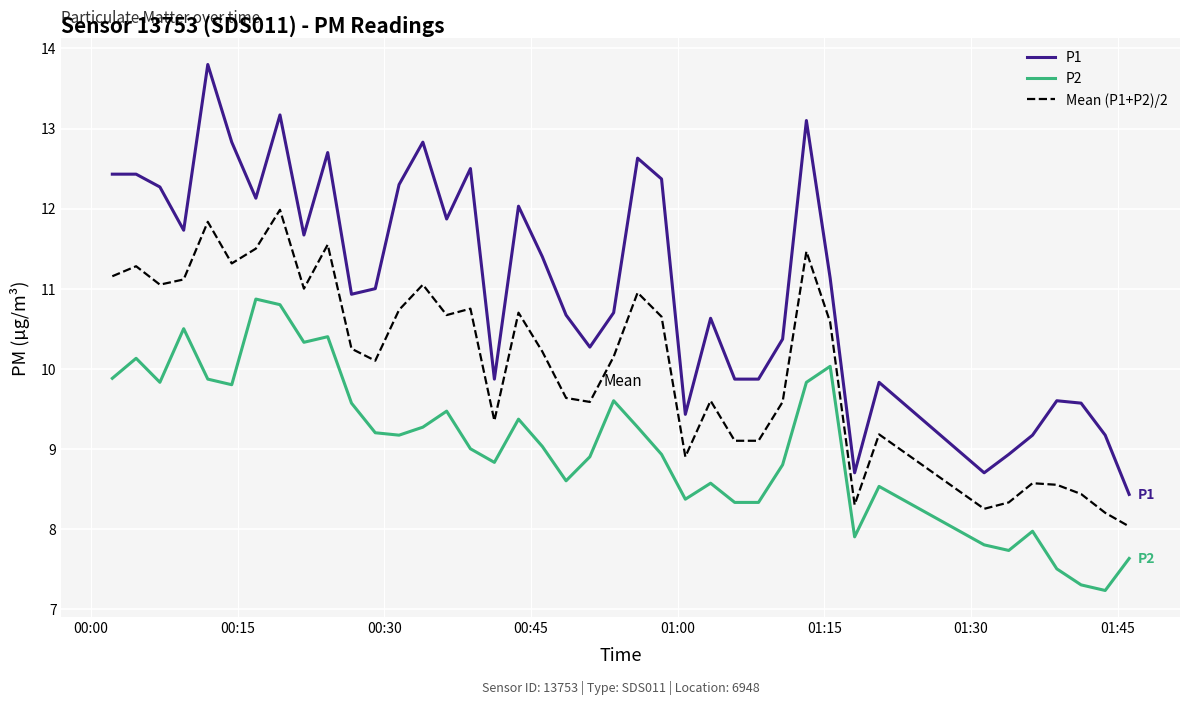

Which series has the largest range (max minus min)?

P1